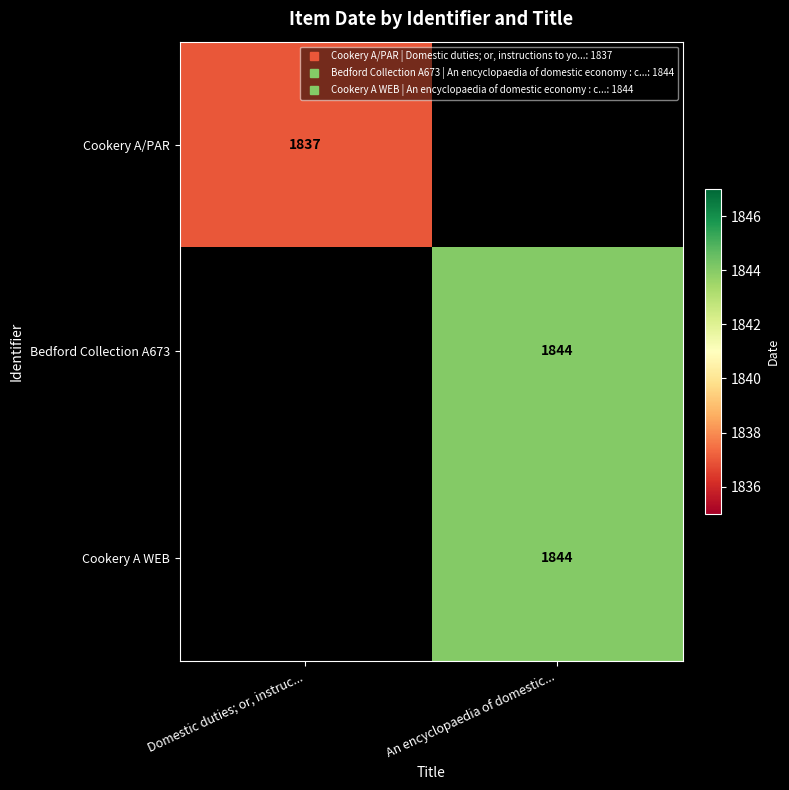

The value of Cookery A/PAR at Domestic duties; or, instruc... is 2478.9. True or false?

False